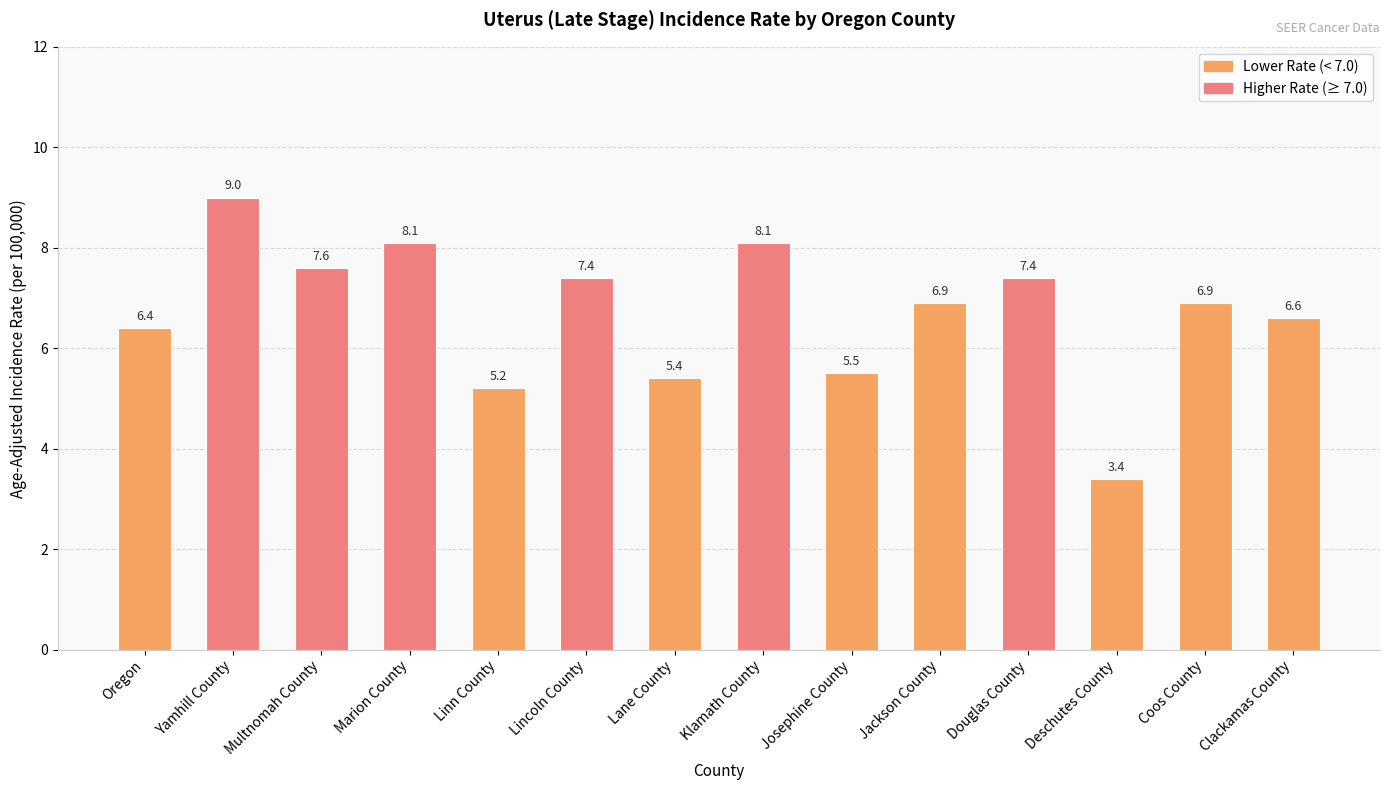

At which label does the data first exceed 6?

Oregon